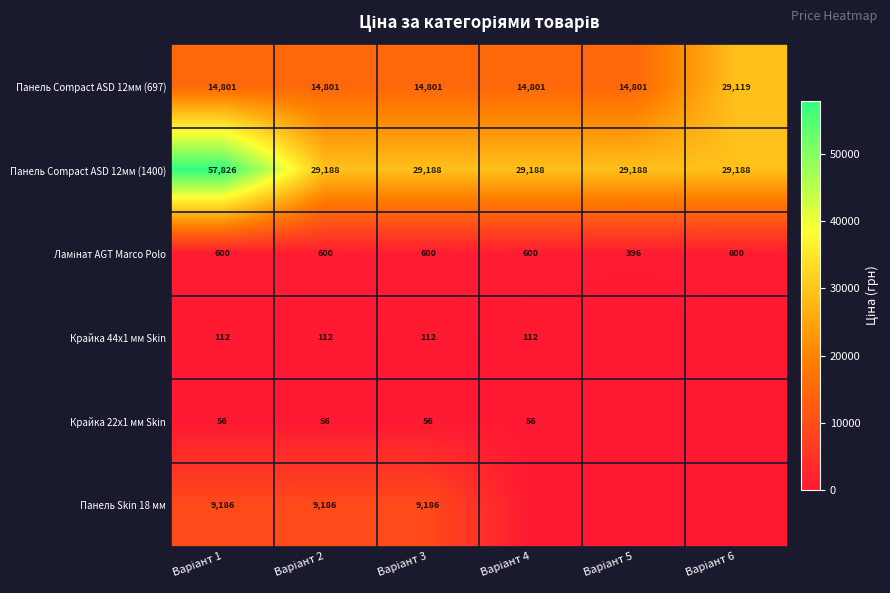

What is the difference between the highest and lowest values at Варіант 5?

29188.5